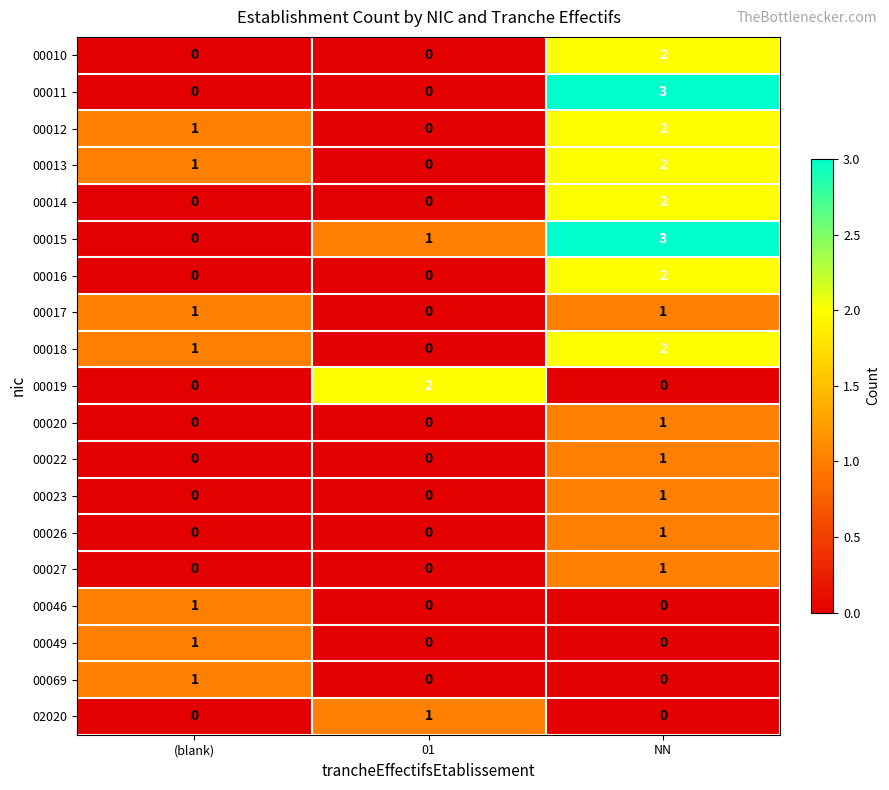

The value of 00018 at 01 is -1. True or false?

False